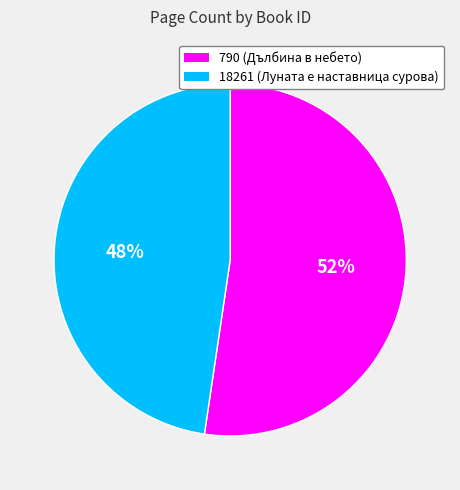

Is the sum of 18261 and 790 greater than half?

Yes